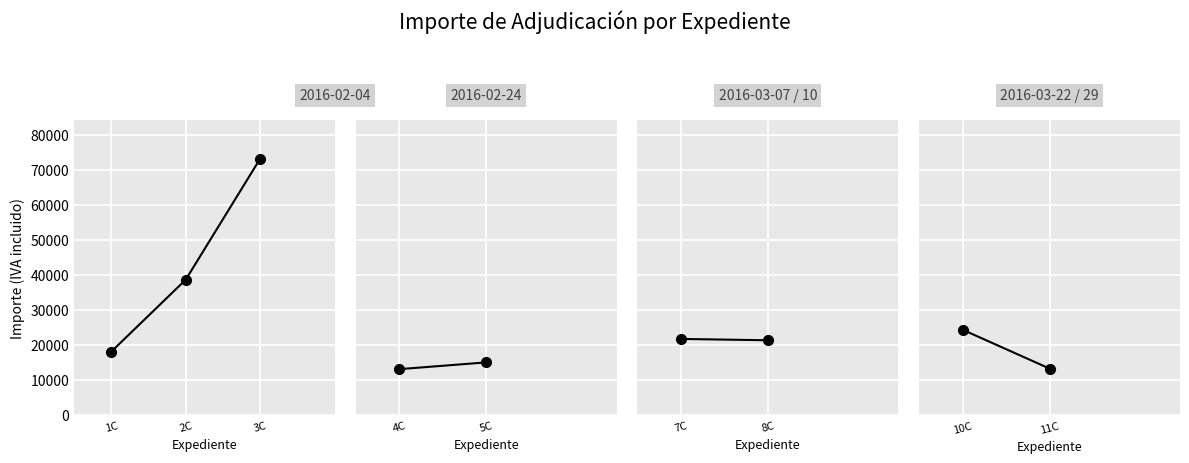

Rank the categories by value from highest to lowest.

3C, 2C, 1C